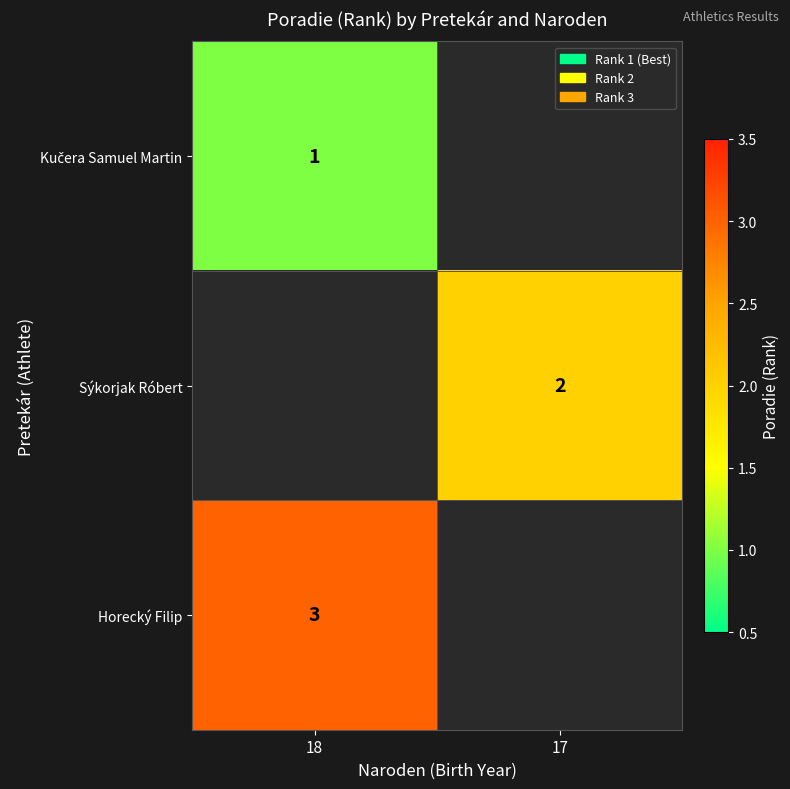

What is the spread (max minus min) of values at 18?

2.0